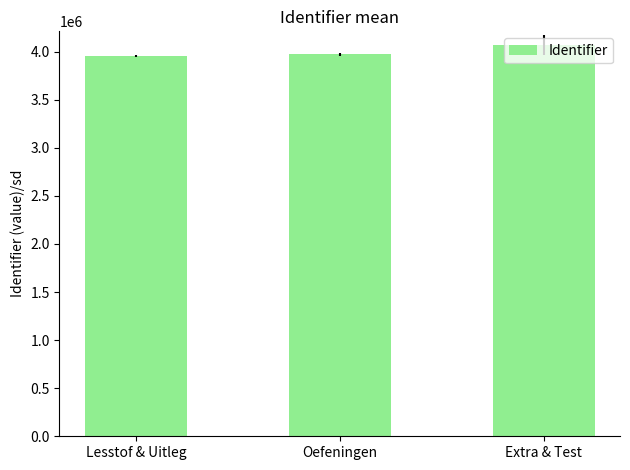

Reading left to right, transcribe all the data shown in this chart.

3951002.5	3970907.0	4065839.5